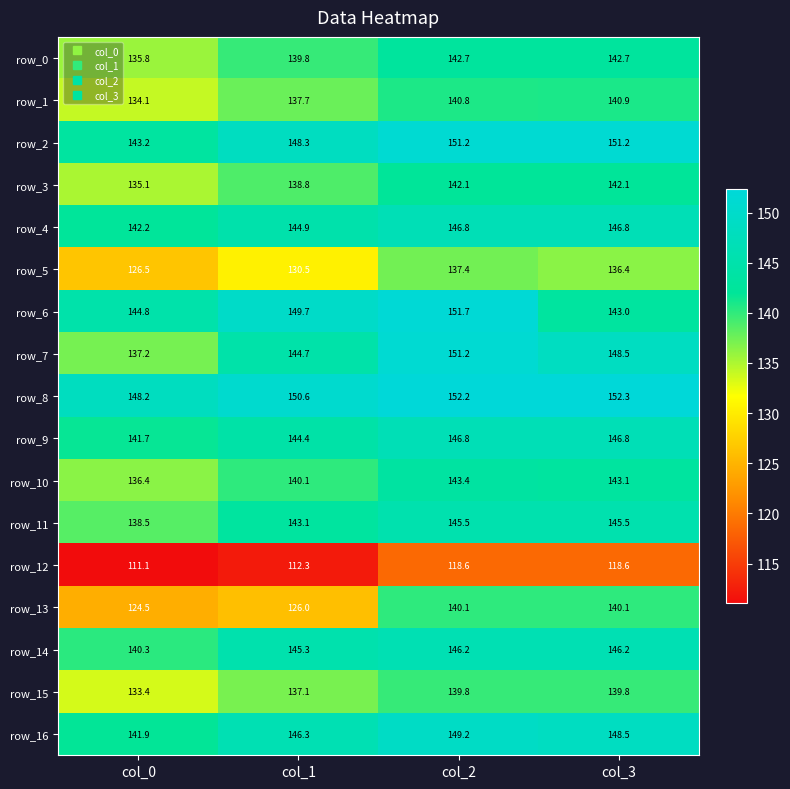

Which series changed the most between col_0 and col_1?

row_7